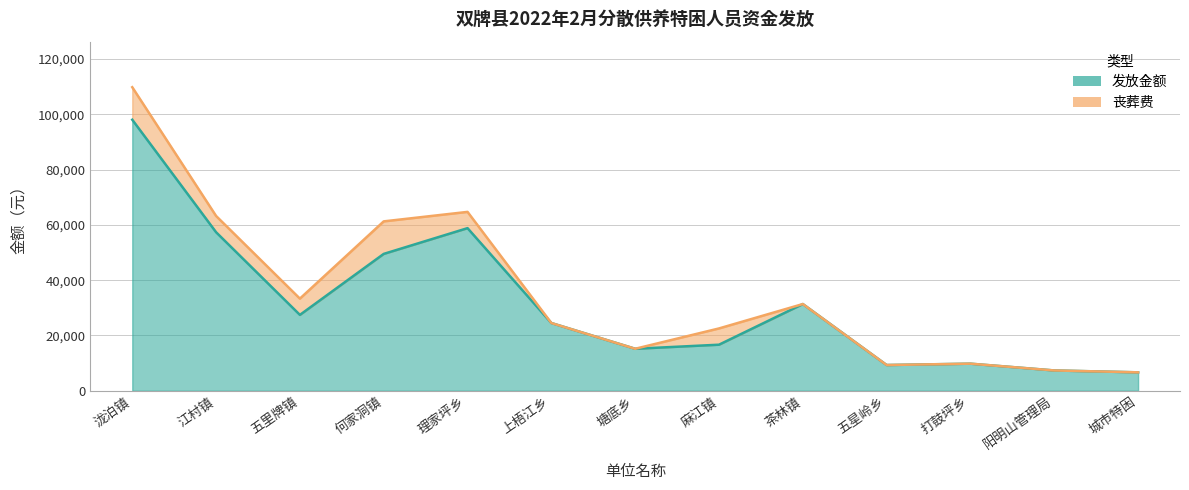

Does the chart display data point markers on the line(s)?

No